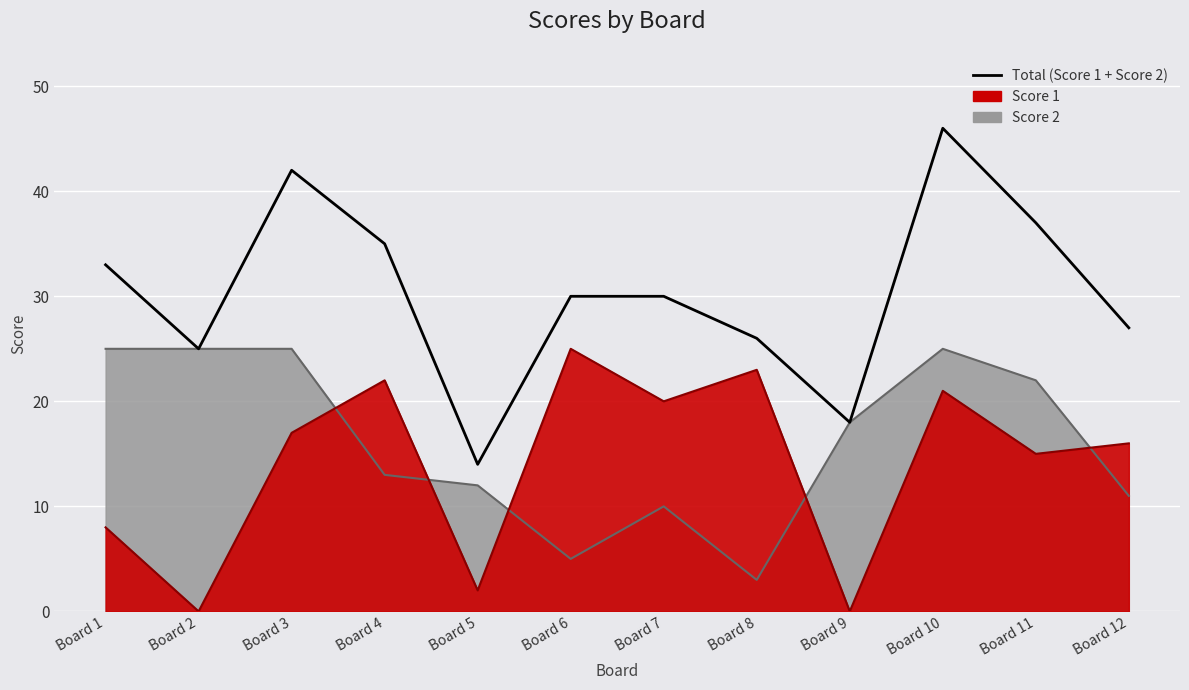

Does the chart display data point markers on the line(s)?

No